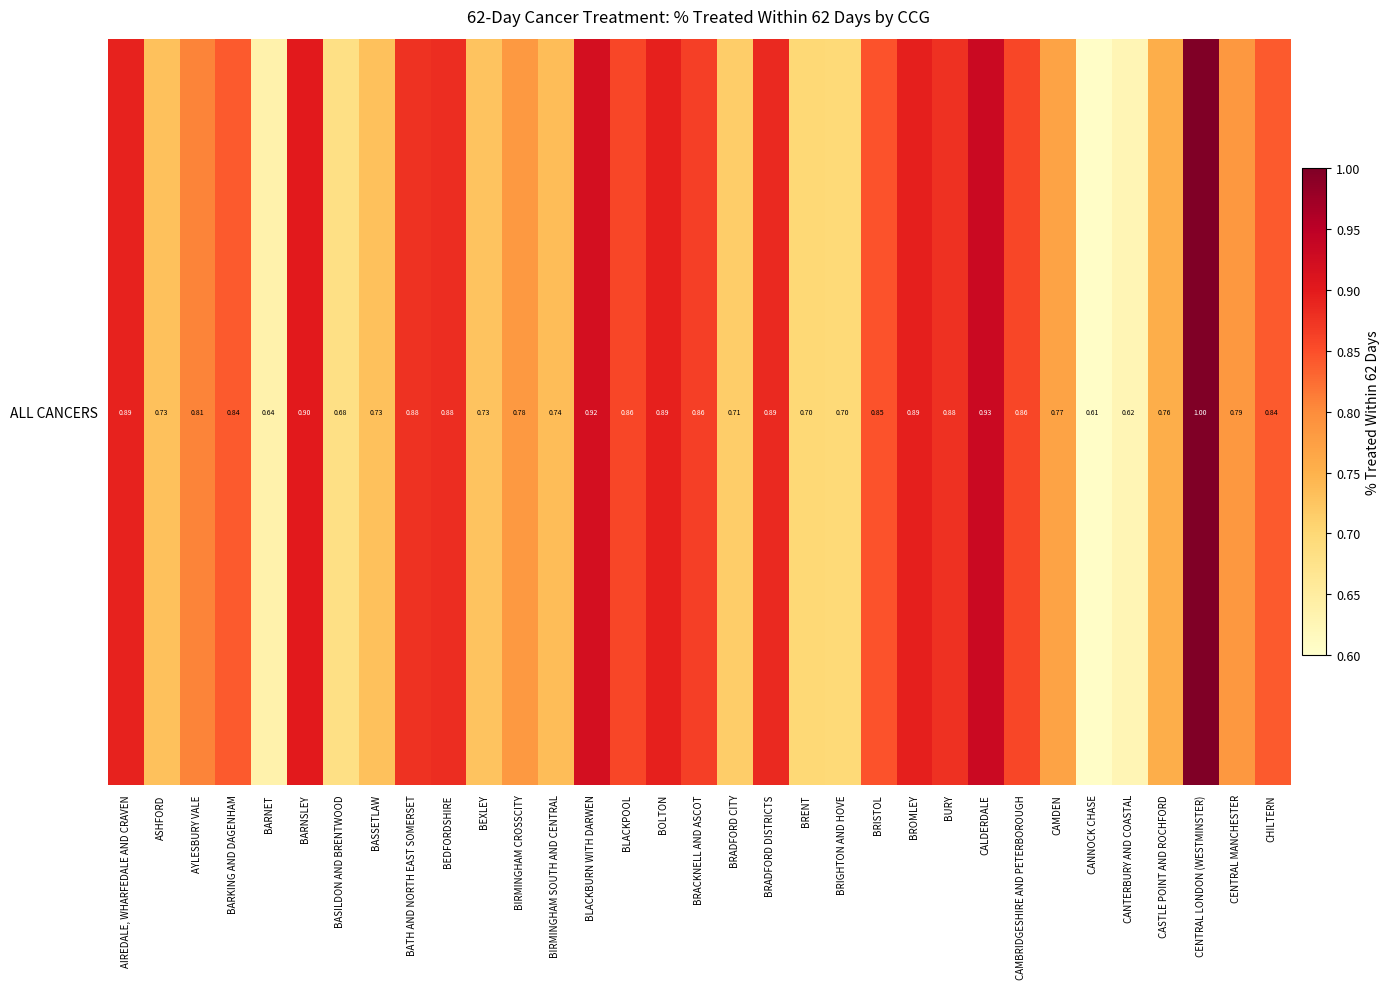

What is the difference between the maximum and minimum values?

0.4